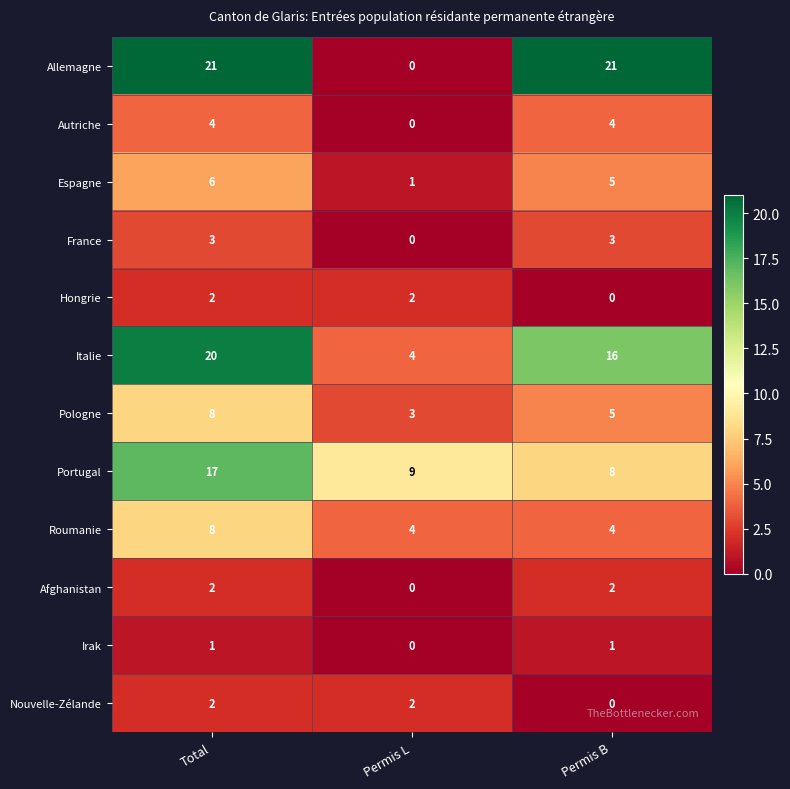

At which category is the sum across all series the highest?

Total